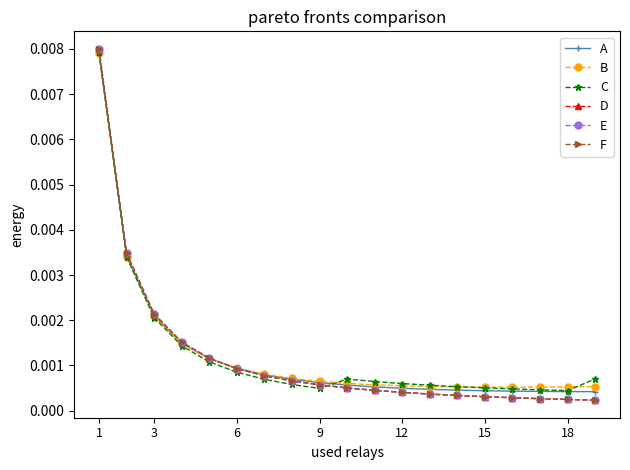

Does the chart have visible grid lines?

No